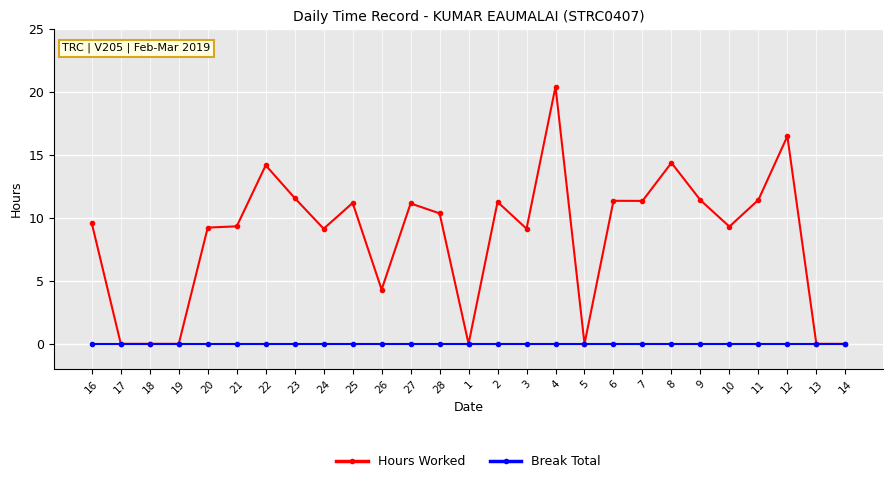

What is the average value of the Hours Worked series?

8.4